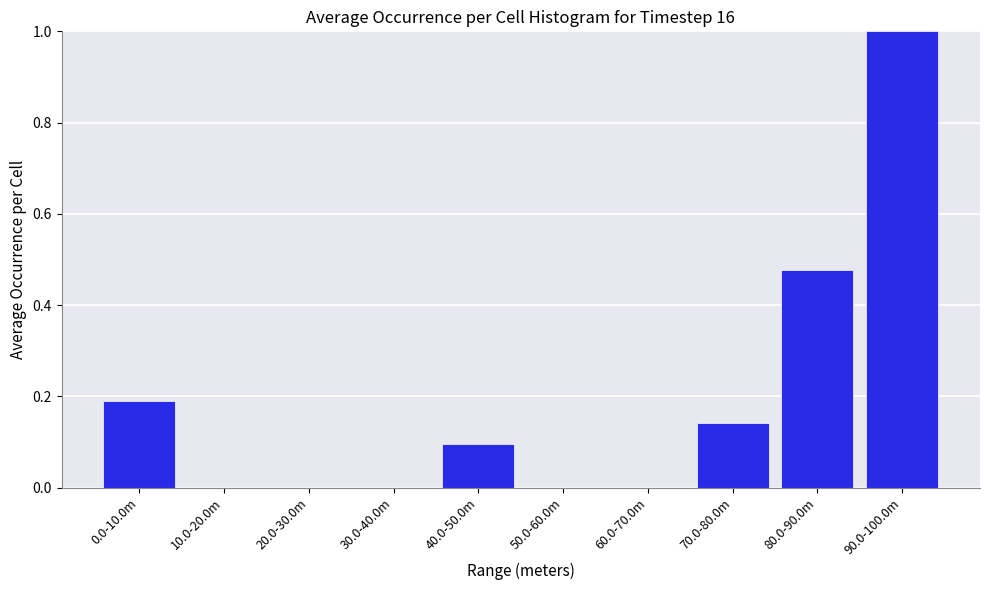

Between 60.0-70.0m and 70.0-80.0m, which is larger?

70.0-80.0m